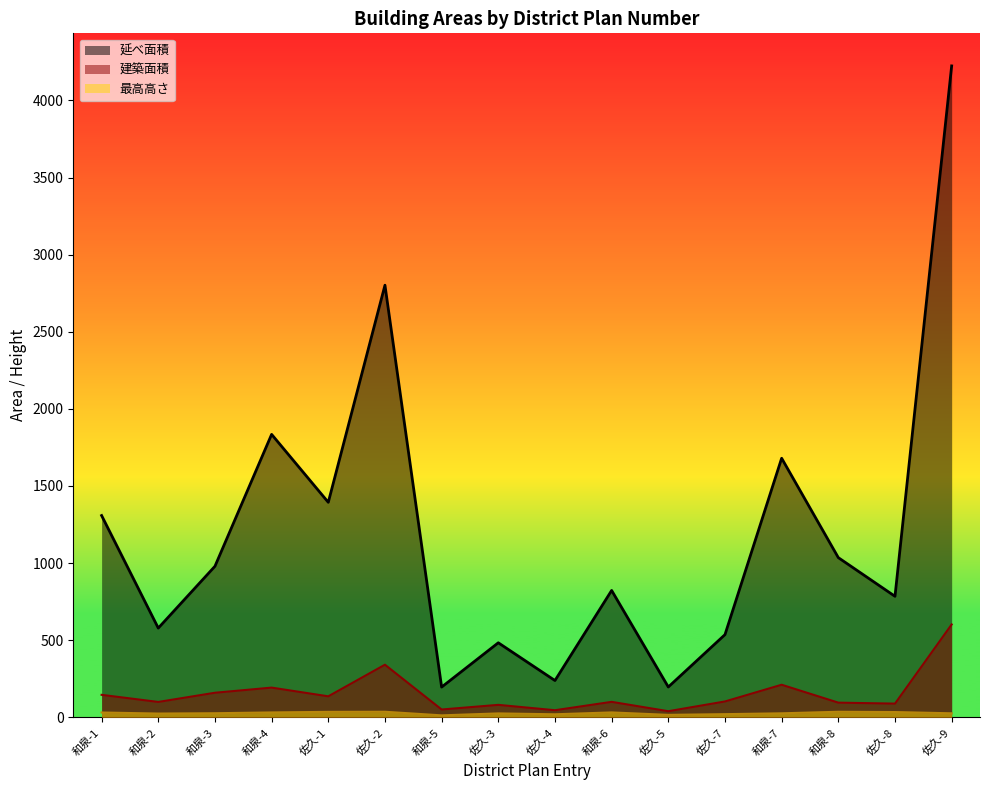

Is the value of 延べ面積 at 和泉-1 greater than the value of 最高高さ at 和泉-5?

Yes